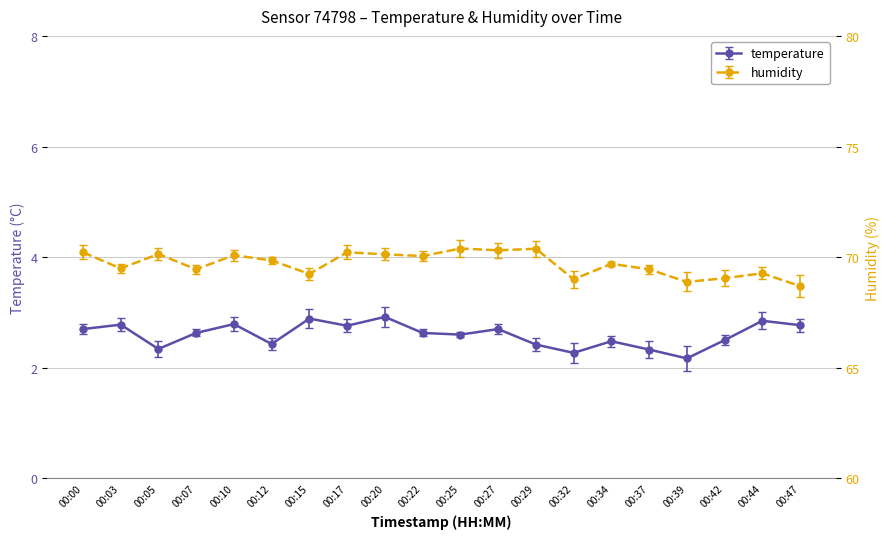

What is the difference between the temperature values at 00:32 and 00:20?

0.6